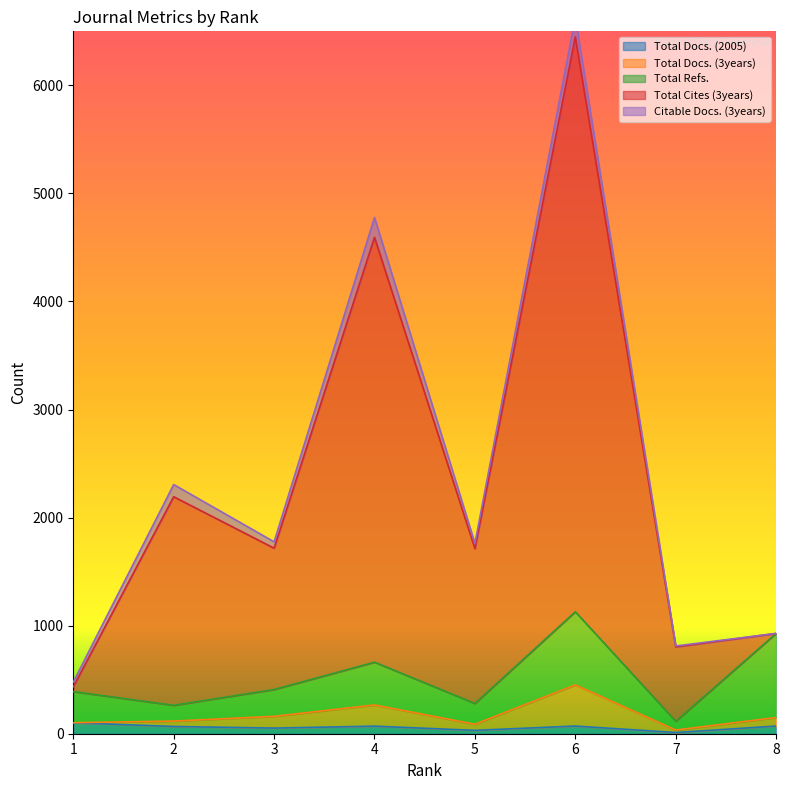

True or false: Total Refs. and Total Docs. (2005) cross at least once.

False